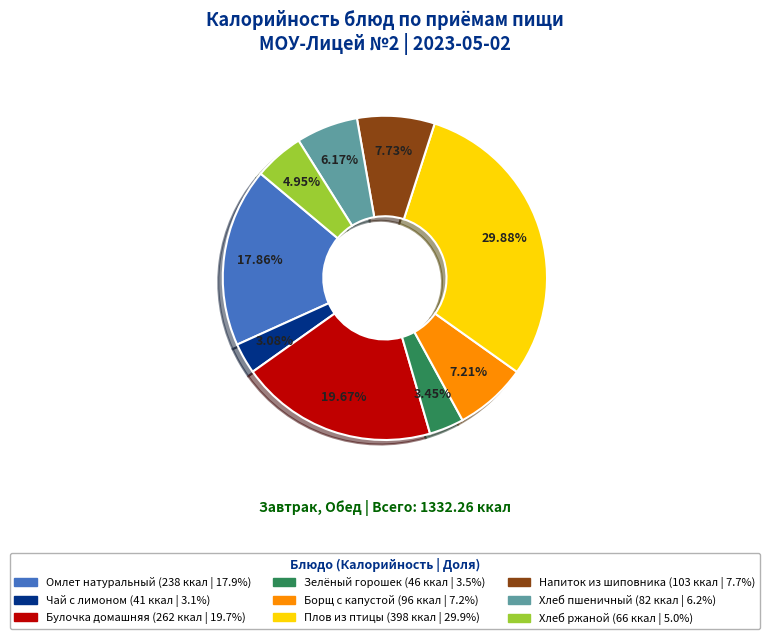

Does any single category account for the majority?

No